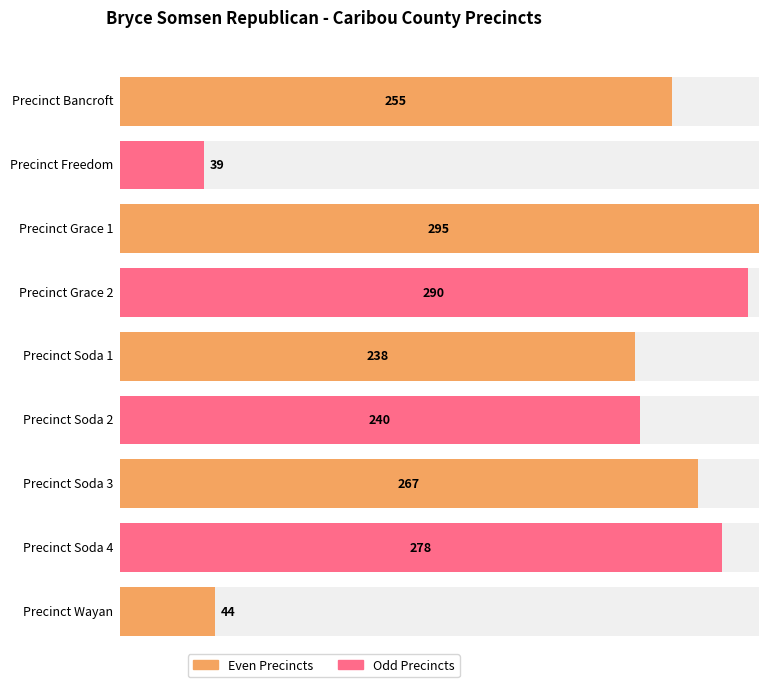

Does the chart contain any negative values?

No